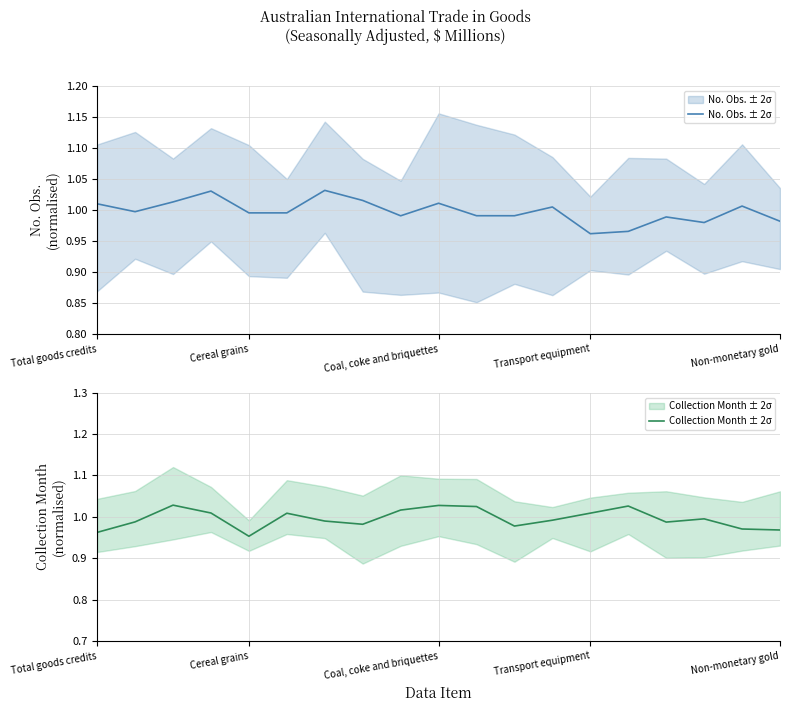

Reading left to right, what are all the values shown in this chart?

No. Obs. ± 2σ: 1.0	1.0	1.0	1.0	1.0	1.0	1.0	1.0	1.0	1.0	1.0	1.0	1.0	1.0	1.0	1.0	1.0	1.0	1.0
Collection Month ± 2σ: 1.0	1.0	1.0	1.0	1.0	1.0	1.0	1.0	1.0	1.0	1.0	1.0	1.0	1.0	1.0	1.0	1.0	1.0	1.0